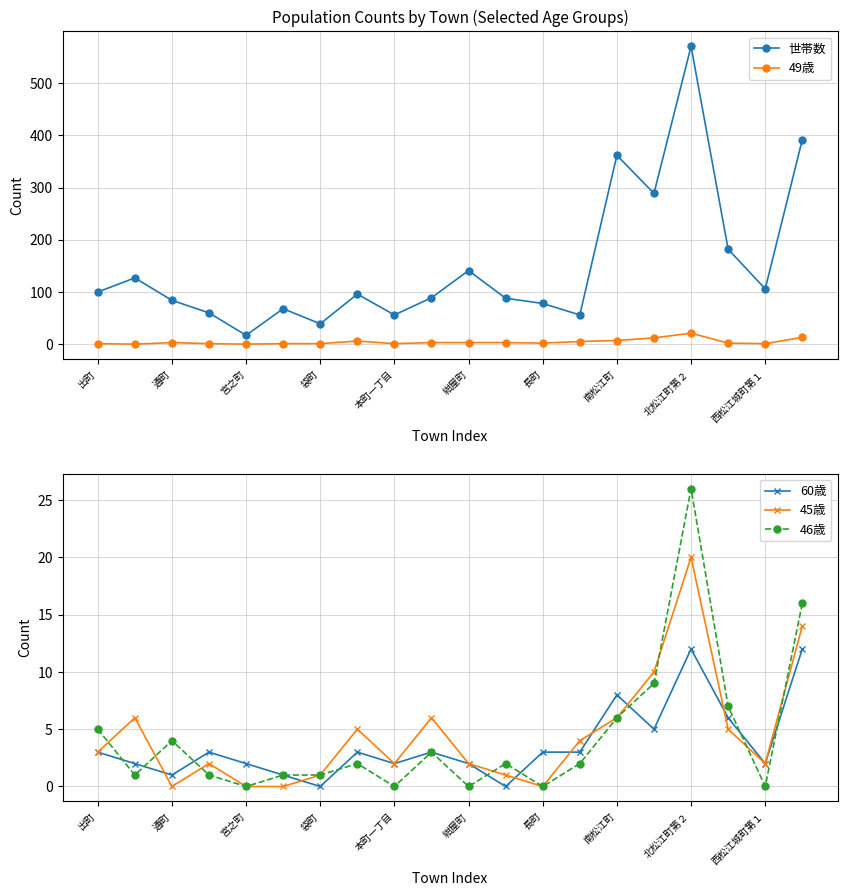

What is the highest value of the 45歳 series?

20